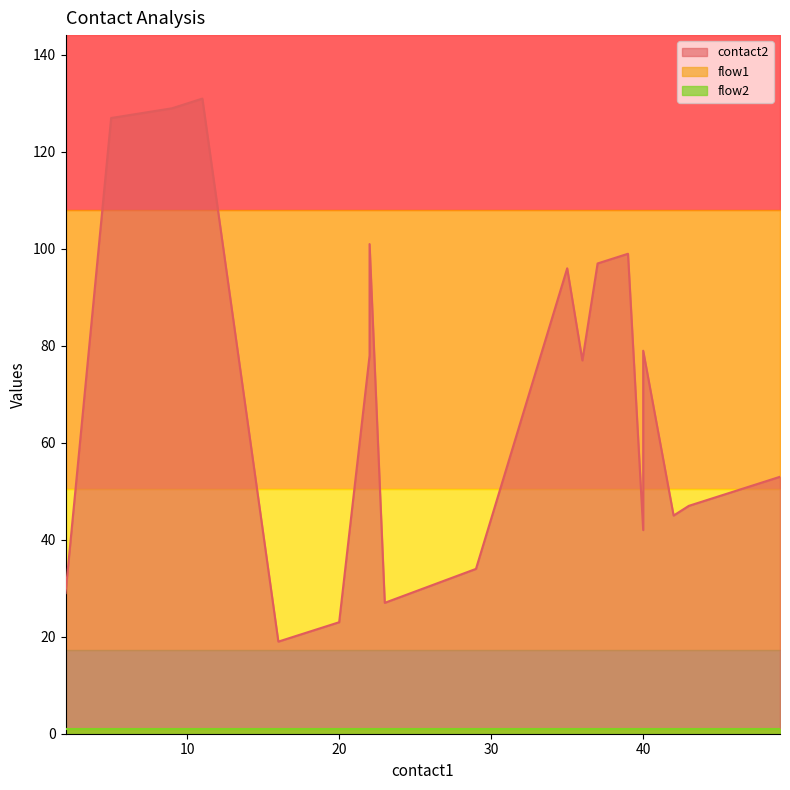

Where is the first local maximum for contact2?

11